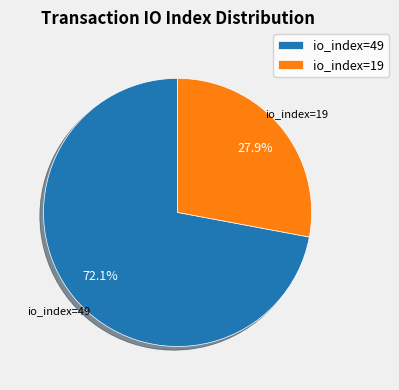

Combined, what portion of the pie is io_index=49 and io_index=19?

100.0%